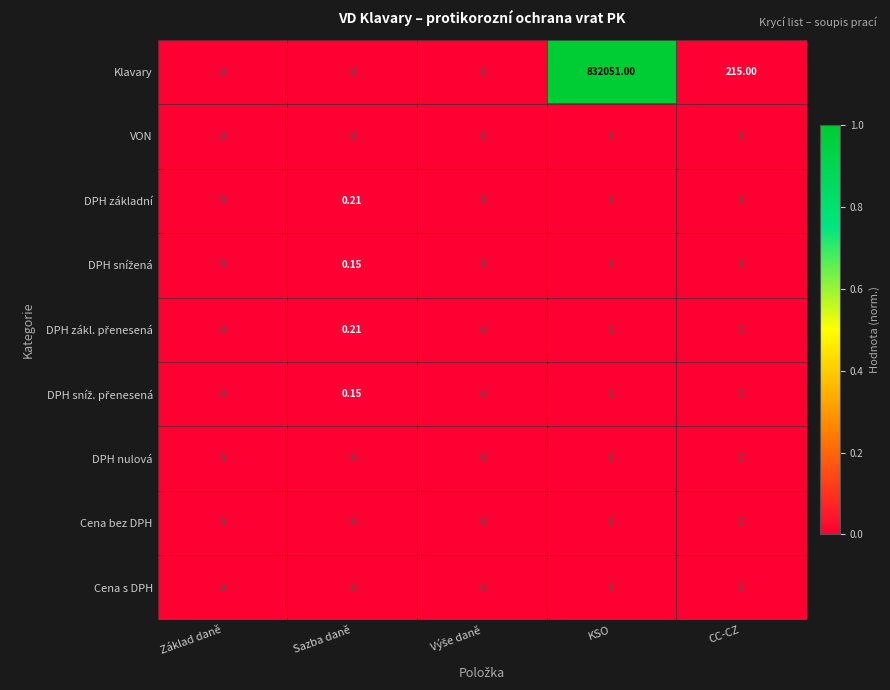

At which category does the chart reach its peak across all series?

KSO